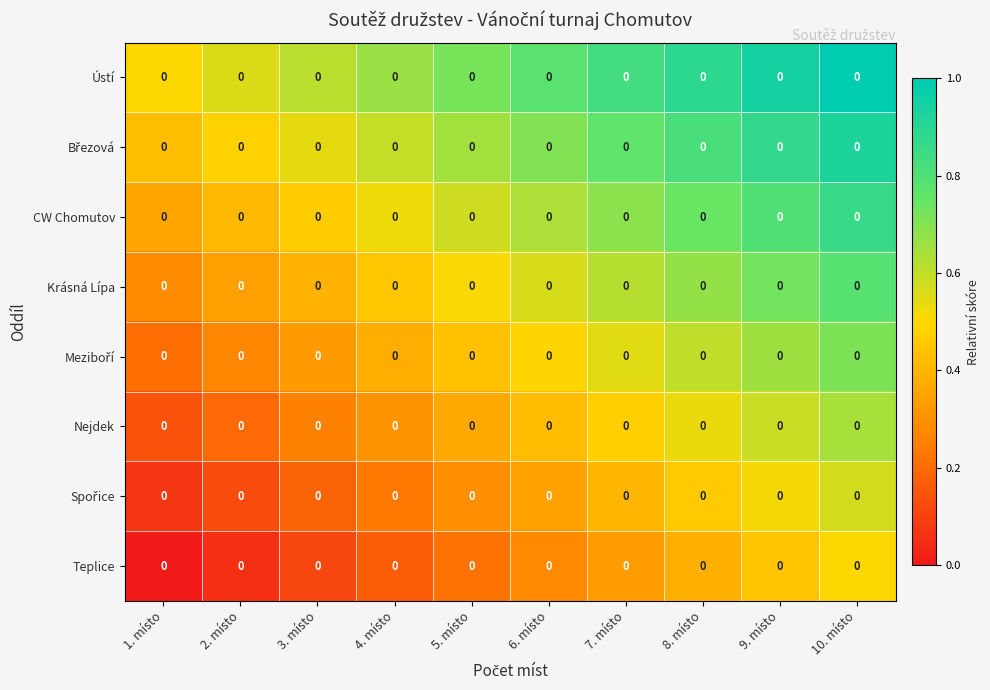

What is the difference between the second highest and second lowest values in the Nejdek series?

0.4